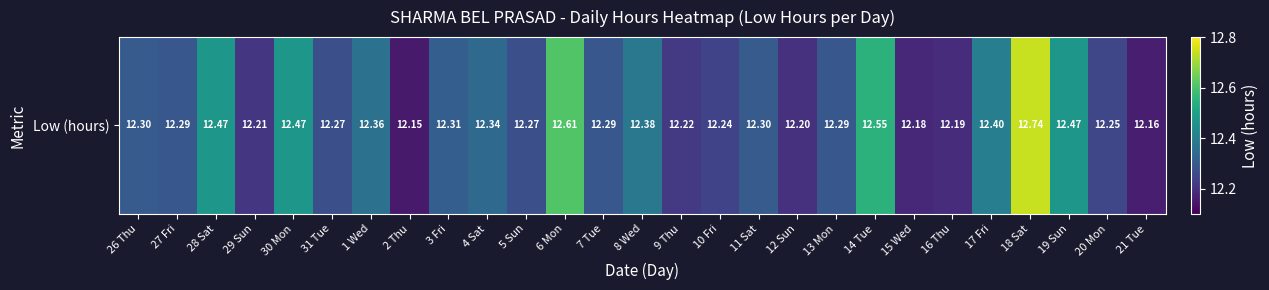

What is the ratio of the value at 9 Thu to the value at 17 Fri?

1.0